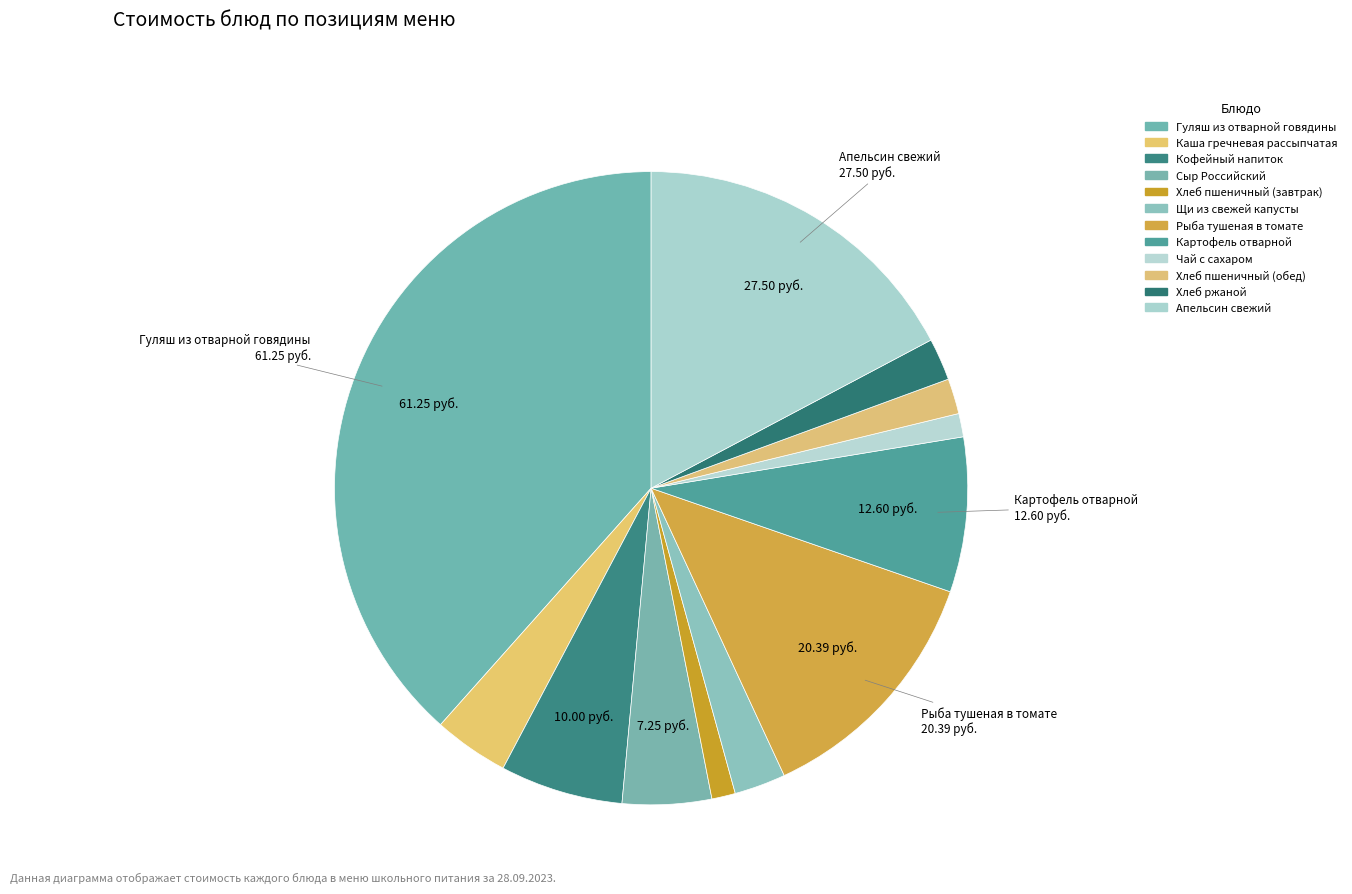

Rank the categories by value from lowest to highest.

Чай с сахаром, Хлеб пшеничный (завтрак), Хлеб пшеничный (обед), Хлеб ржаной, Щи из свежей капусты, Каша гречневая рассыпчатая, Сыр Российский, Кофейный напиток, Картофель отварной, Рыба тушеная в томате, Апельсин свежий, Гуляш из отварной говядины